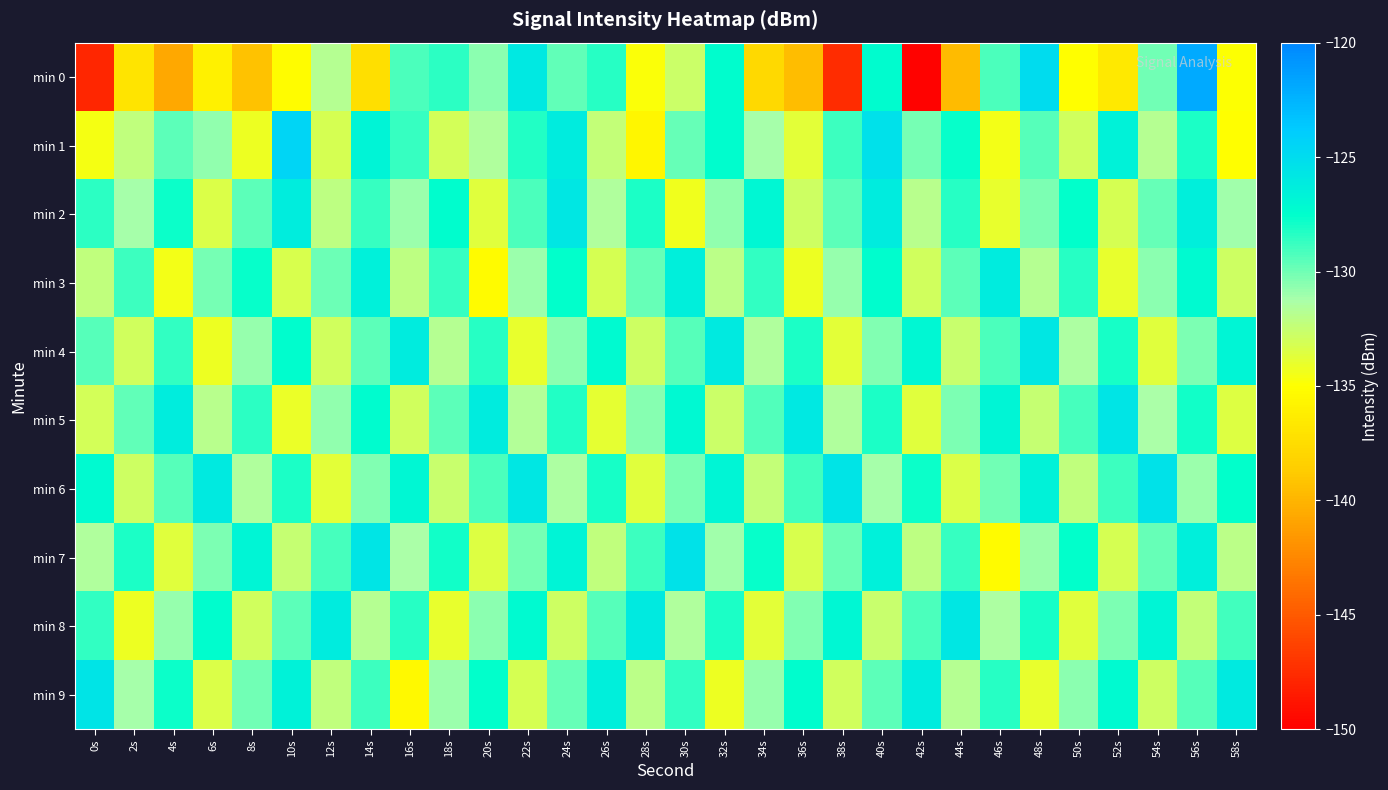

What is the spread (max minus min) of values at 14s?

11.6